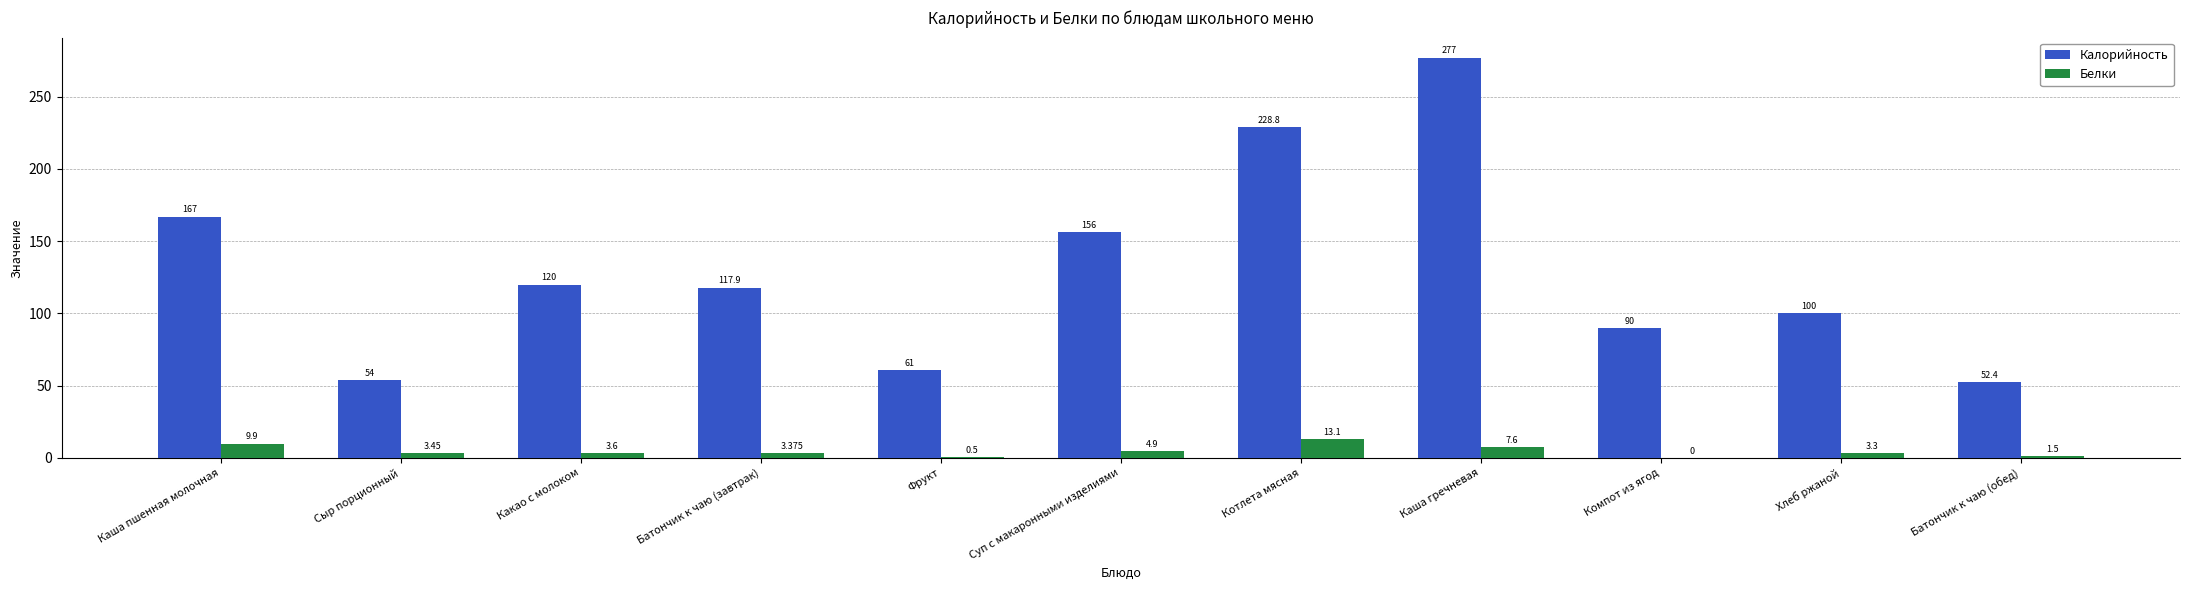

True or false: Белки has a value of 4.9 at Суп с макаронными изделиями.

True